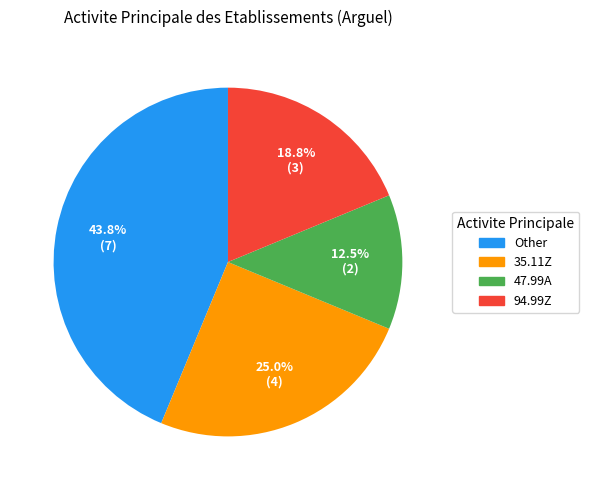

Which slice is the largest?

Other